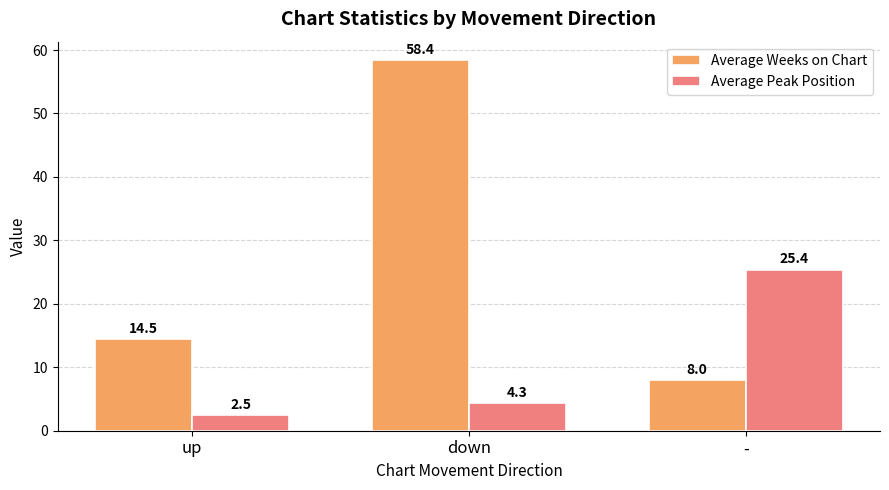

Reading right to left, extract all data points from this chart.

Average Weeks on Chart: 8.0	58.4	14.5
Average Peak Position: 25.4	4.3	2.5